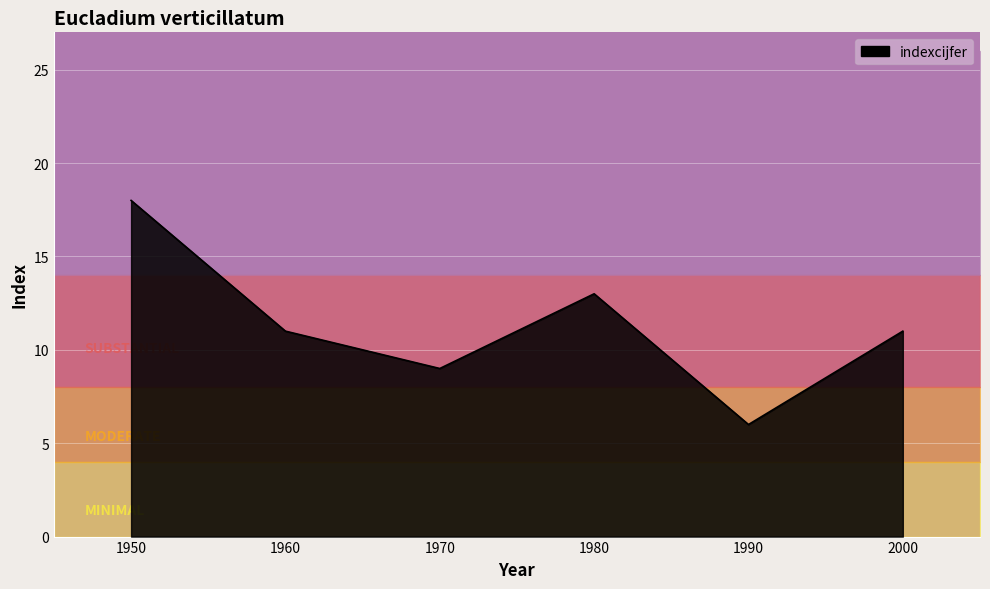

What is the value of the 6th point from the left?

11